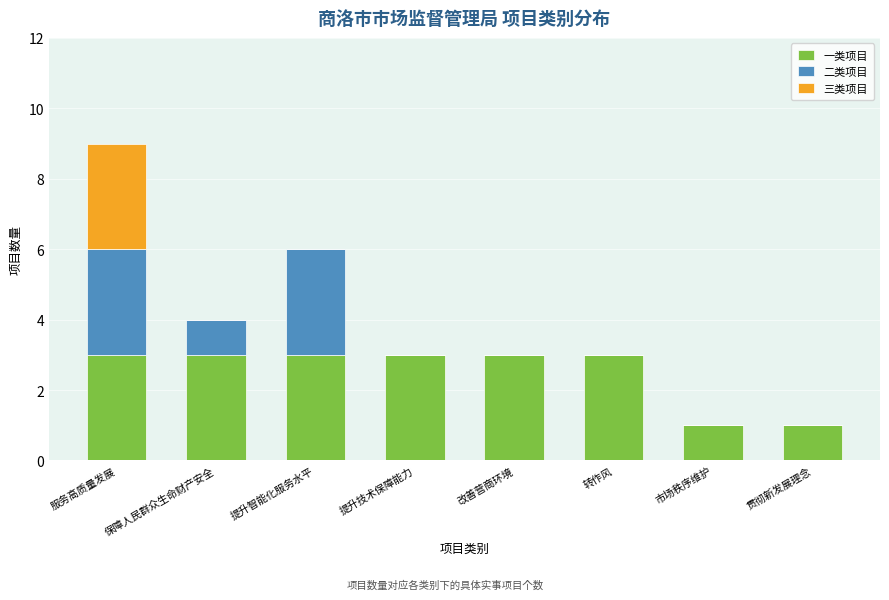

What is the total value across all series at 提升智能化服务水平?

6